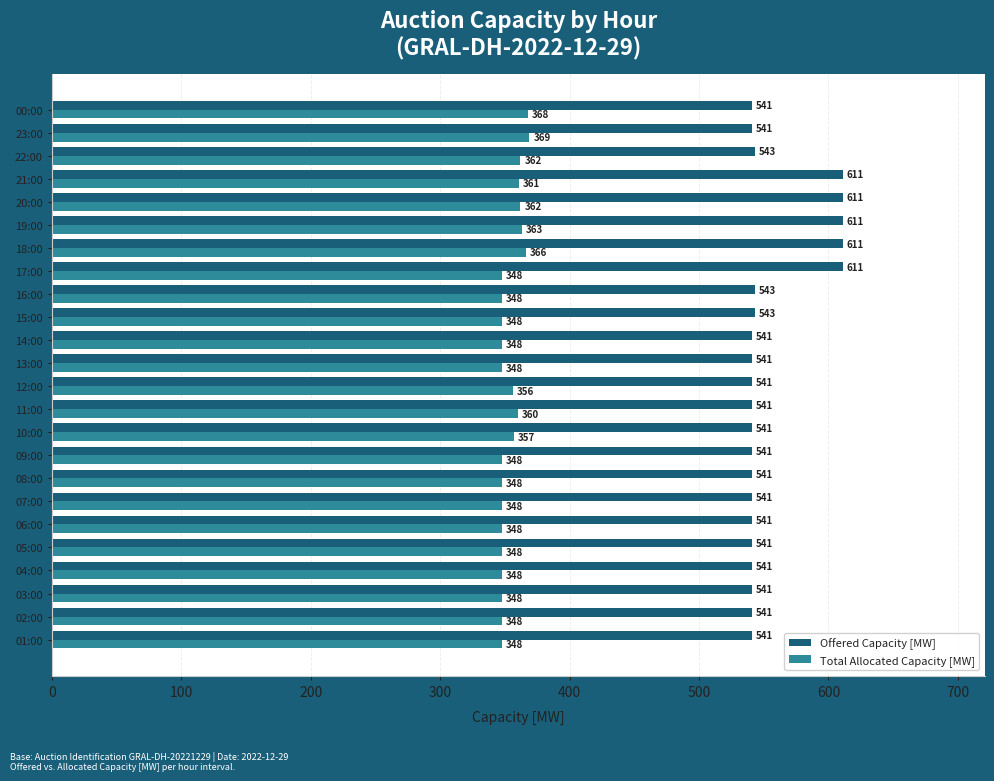

What is the approximate value of Total Allocated Capacity [MW] at 10:00, to the nearest 10?

360